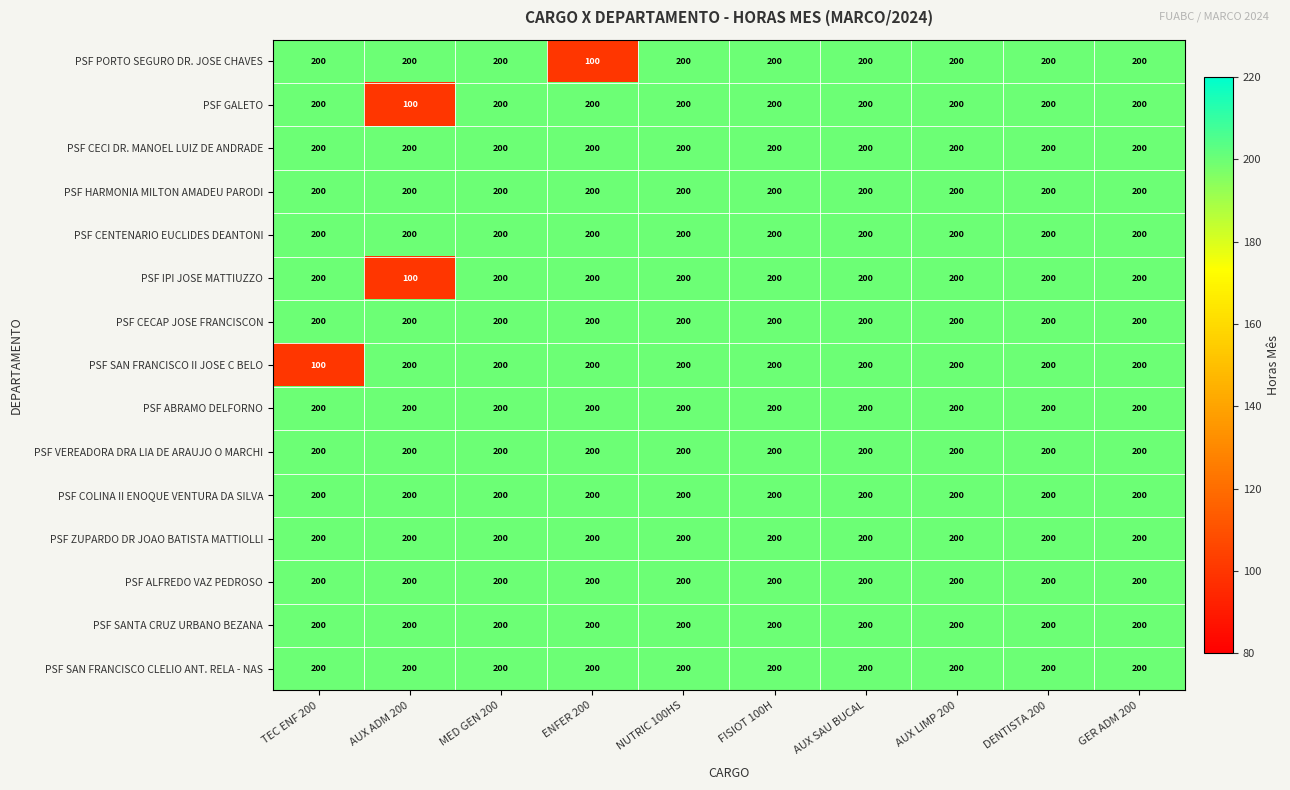

The value of PSF SANTA CRUZ URBANO BEZANA at MED GEN 200 is 200. True or false?

True